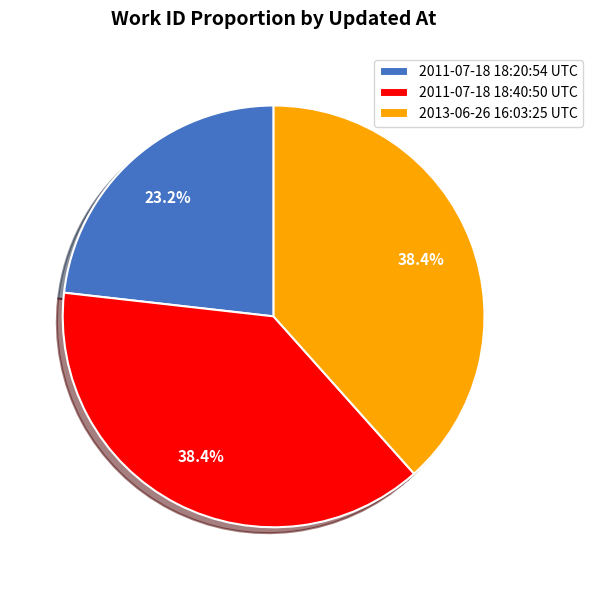

To the nearest percent, what is the difference between the largest and smallest slice percentages?

15%